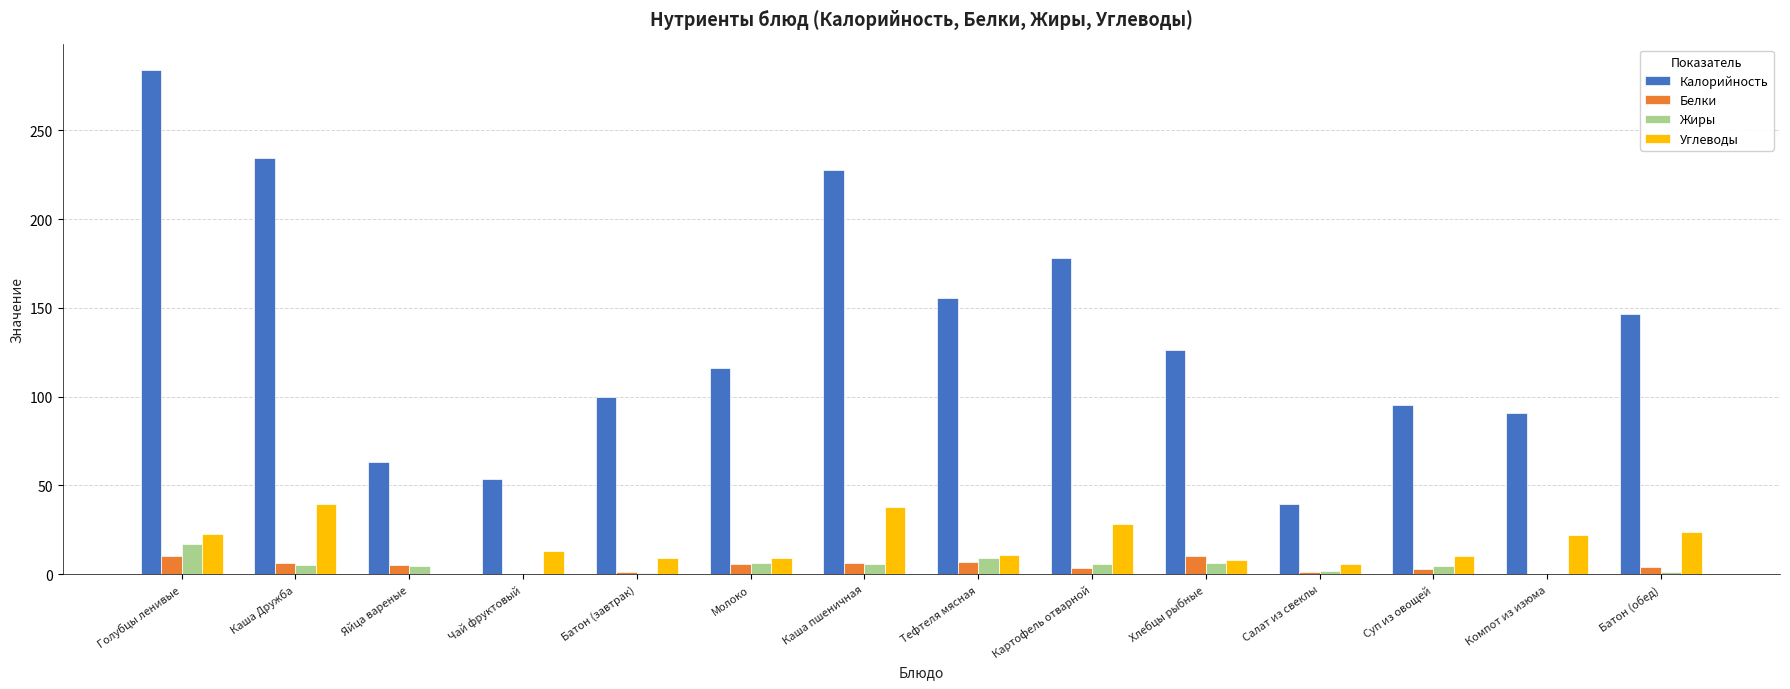

What is the difference between the Калорийность values at Чай фруктовый and Батон (обед)?

93.0